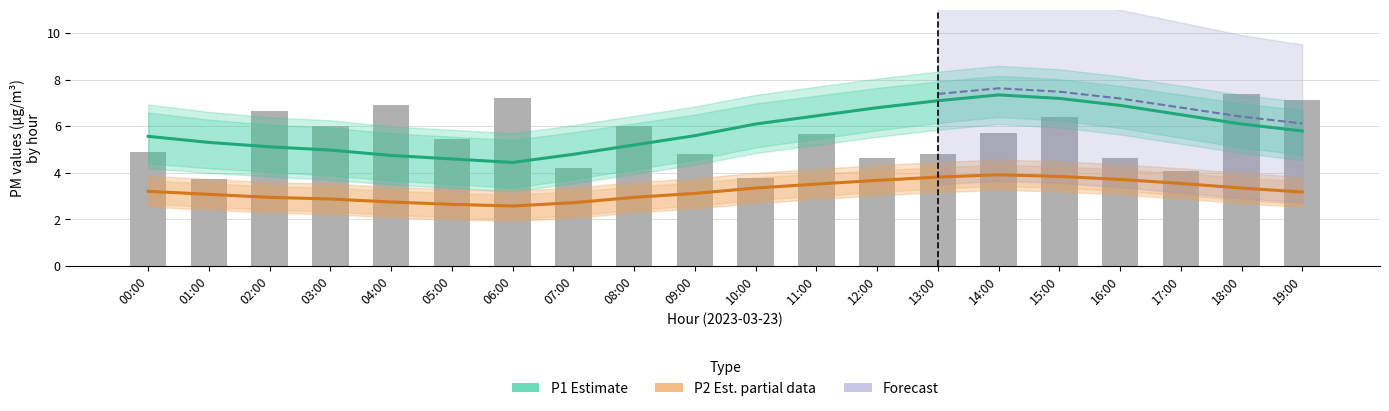

What is the label of the 1st bar from the left?

00:00